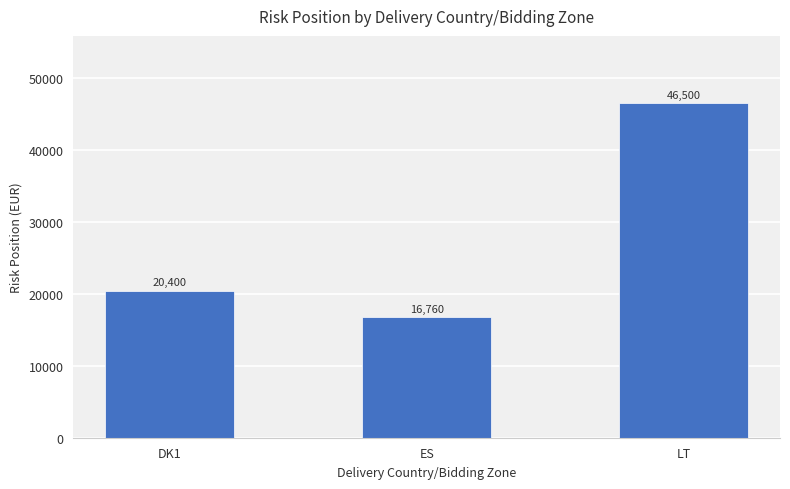

Approximately how many times larger is the value at LT compared to ES?

2.8